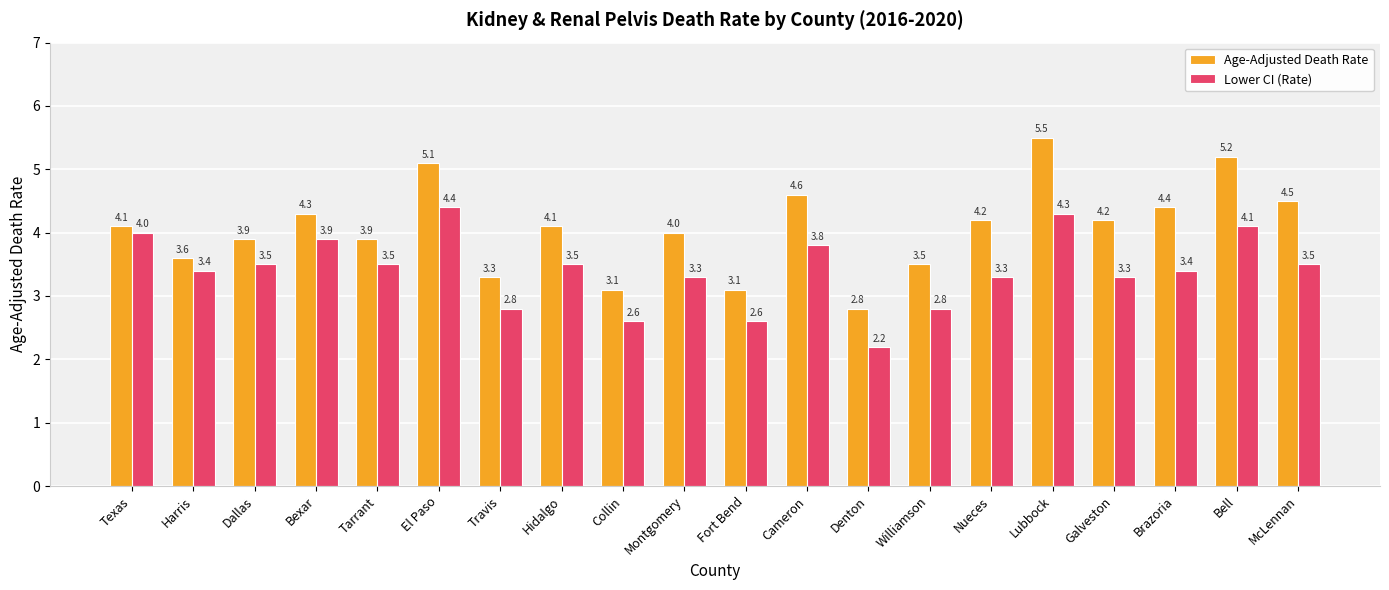

Reading left to right, list all the values displayed in this chart.

Age-Adjusted Death Rate: 4.1	3.6	3.9	4.3	3.9	5.1	3.3	4.1	3.1	4.0	3.1	4.6	2.8	3.5	4.2	5.5	4.2	4.4	5.2	4.5
Lower CI (Rate): 4.0	3.4	3.5	3.9	3.5	4.4	2.8	3.5	2.6	3.3	2.6	3.8	2.2	2.8	3.3	4.3	3.3	3.4	4.1	3.5